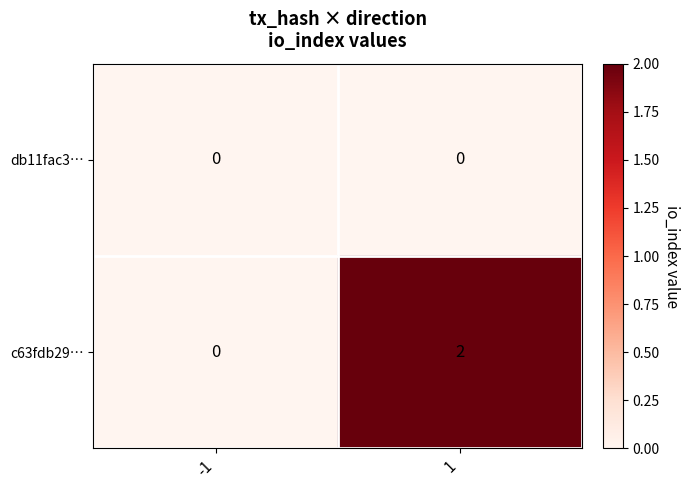

What is the greatest value displayed?

2